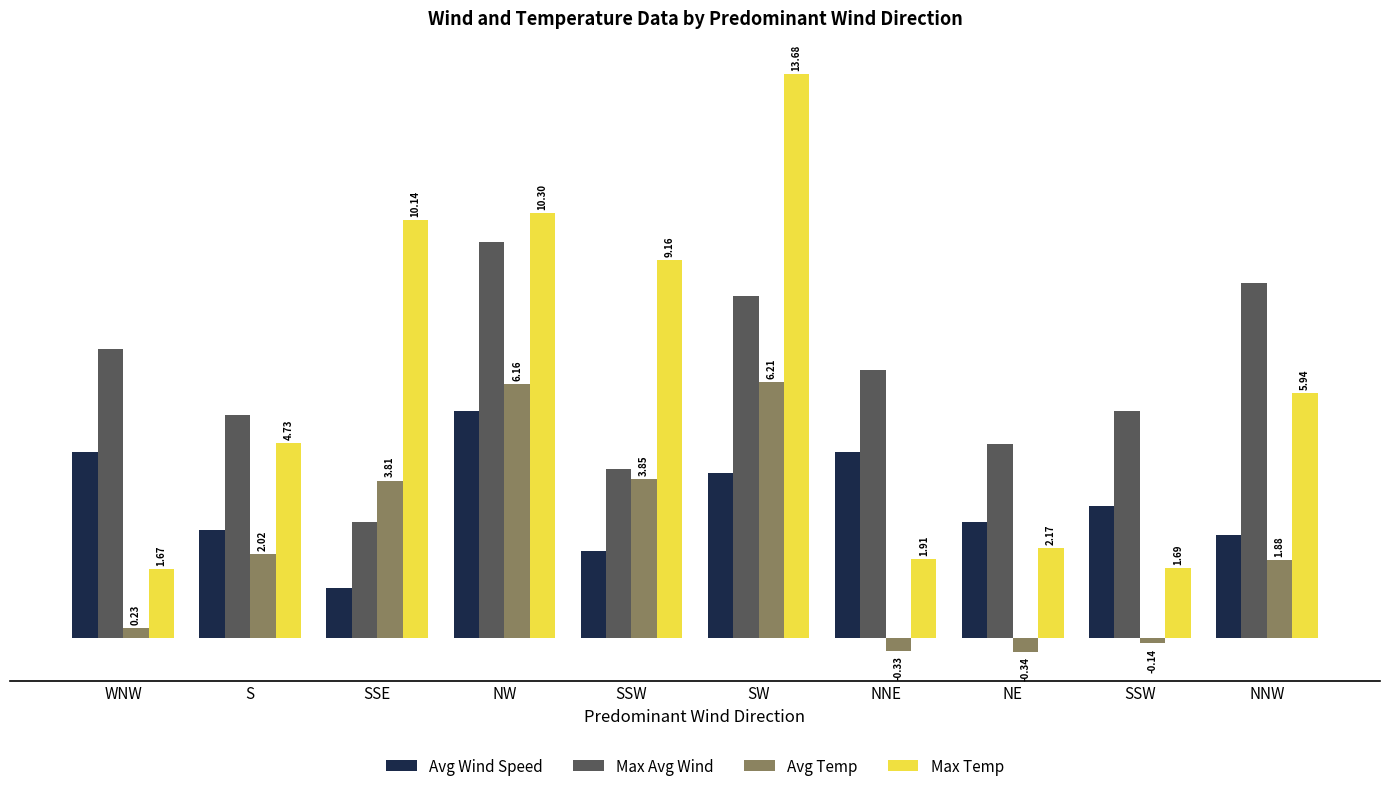

What are all the series names shown in the legend?

Avg Wind Speed, Max Avg Wind, Avg Temp, Max Temp